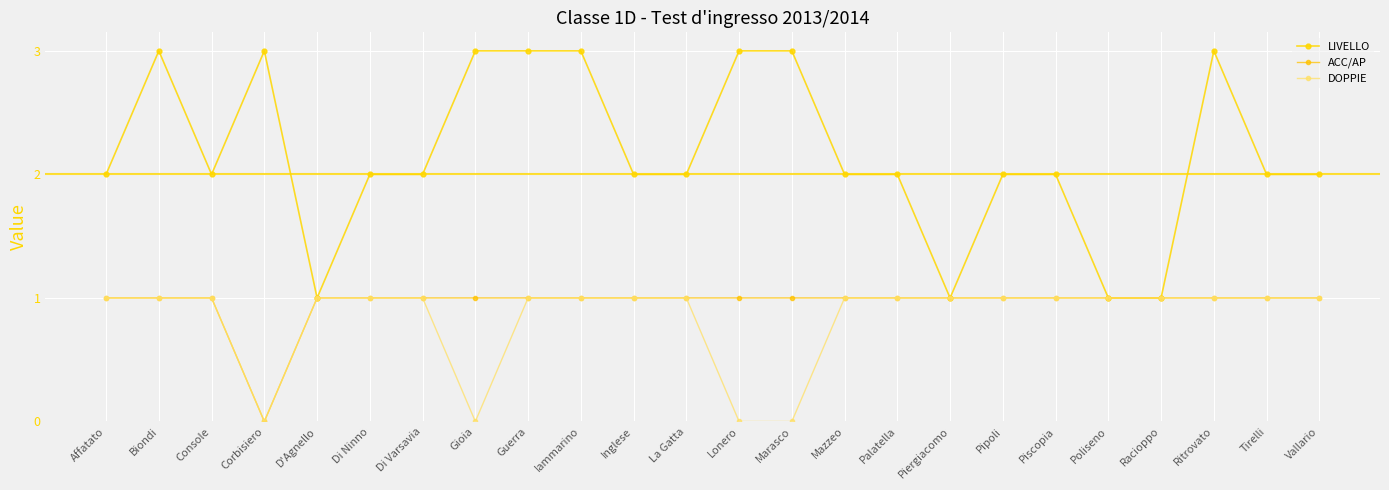

At which category is the sum across all series the highest?

Biondi